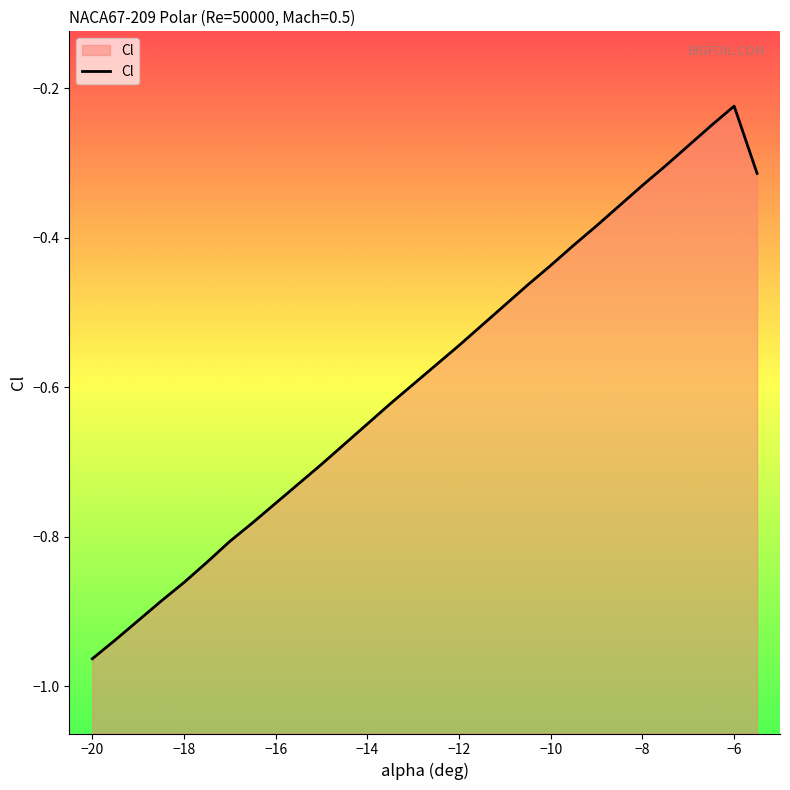

Is it true that the value at −10 is -0.6?

False